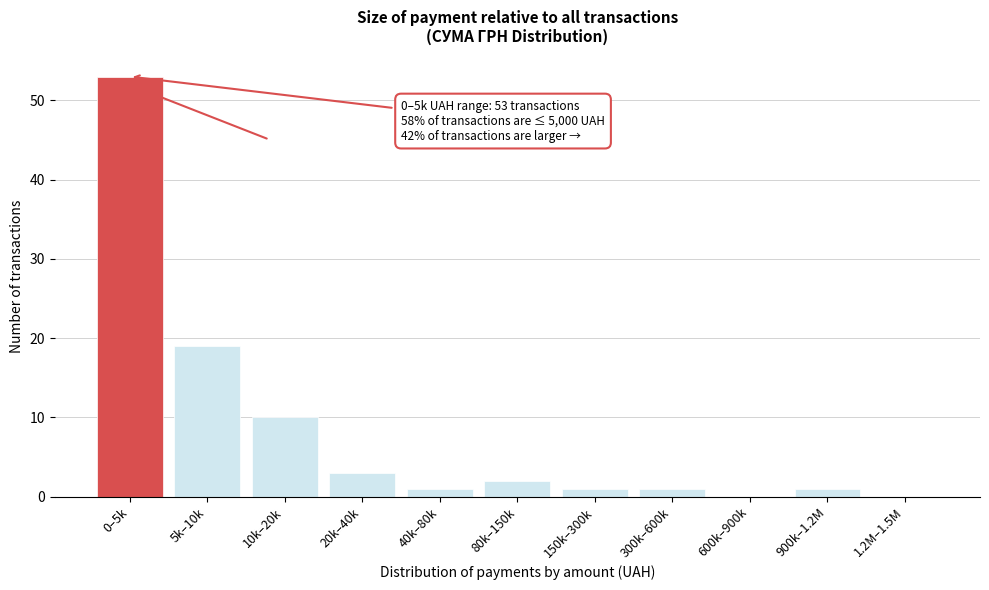

Reading right to left, transcribe all the data shown in this chart.

1.2M–1.5M=0	900k–1.2M=1	600k–900k=0	300k–600k=1	150k–300k=1	80k–150k=2	40k–80k=1	20k–40k=3	10k–20k=10	5k–10k=19	0–5k=53